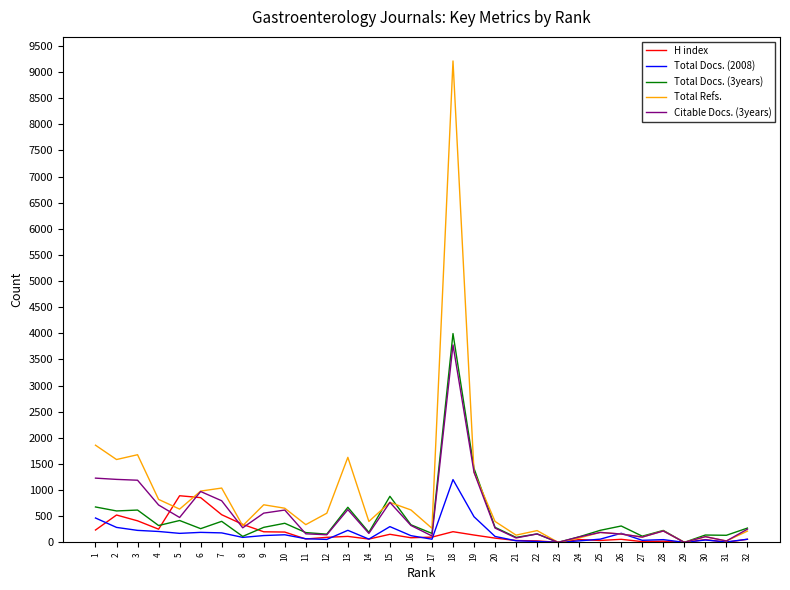

What is the highest value of the H index series?

892